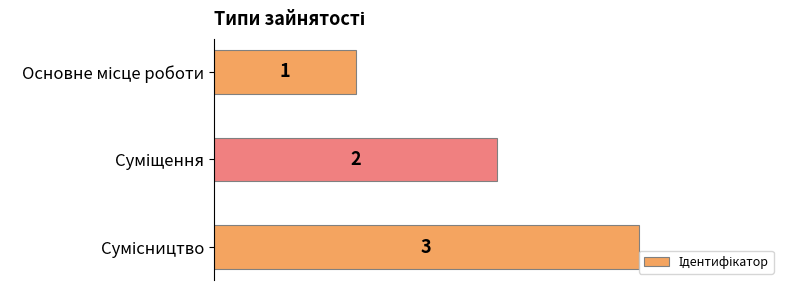

Count the values in the range 1 to 3.

3